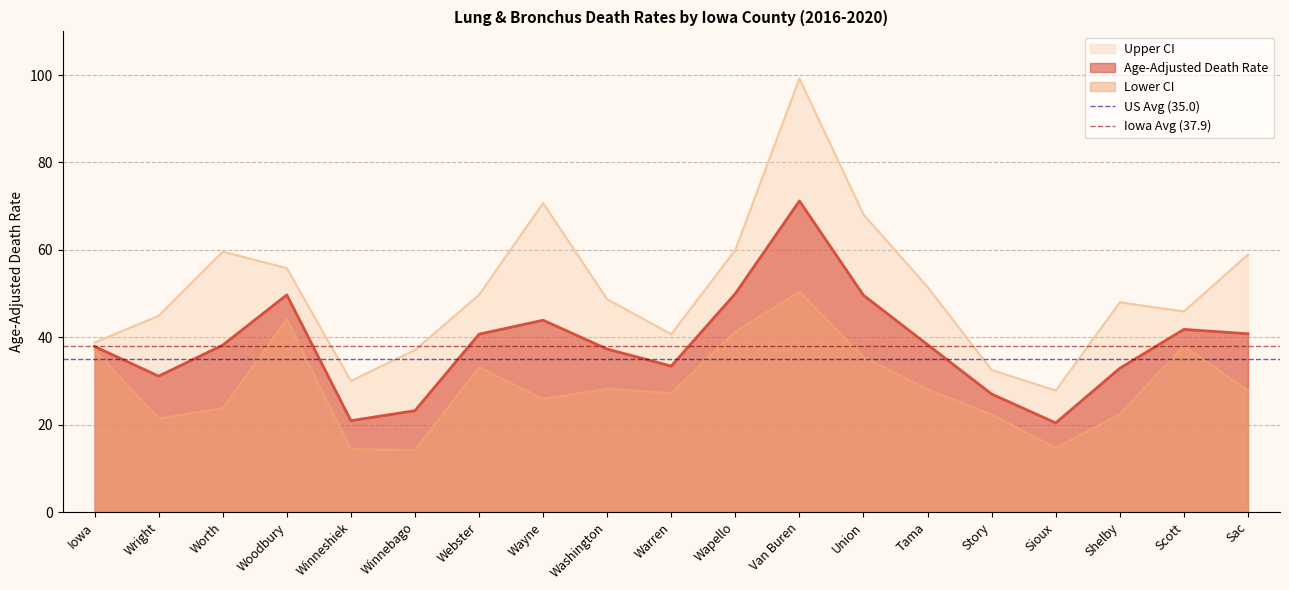

Is the value of Lower CI at Winnebago greater than the value of Age-Adjusted Death Rate at Winnebago?

No